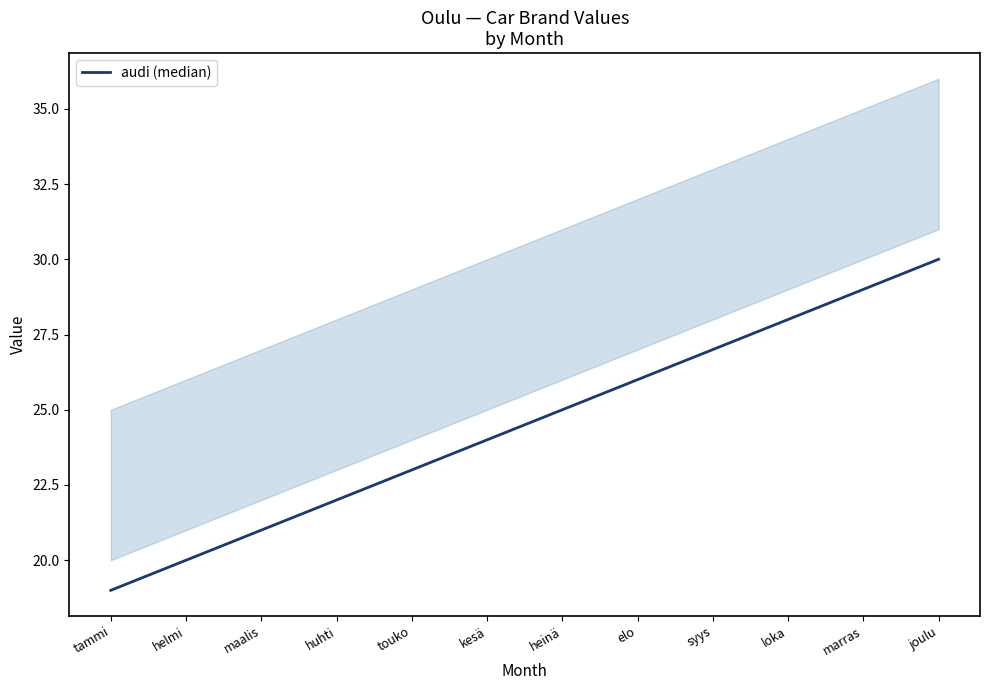

Rank the categories by value from highest to lowest.

joulu, marras, loka, syys, elo, heinä, kesä, touko, huhti, maalis, helmi, tammi